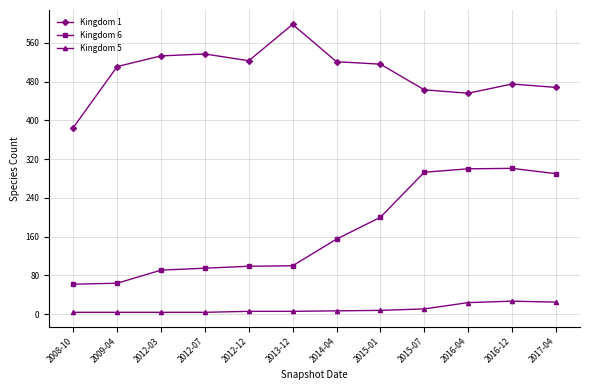

True or false: Kingdom 1 and Kingdom 6 cross at least once.

False